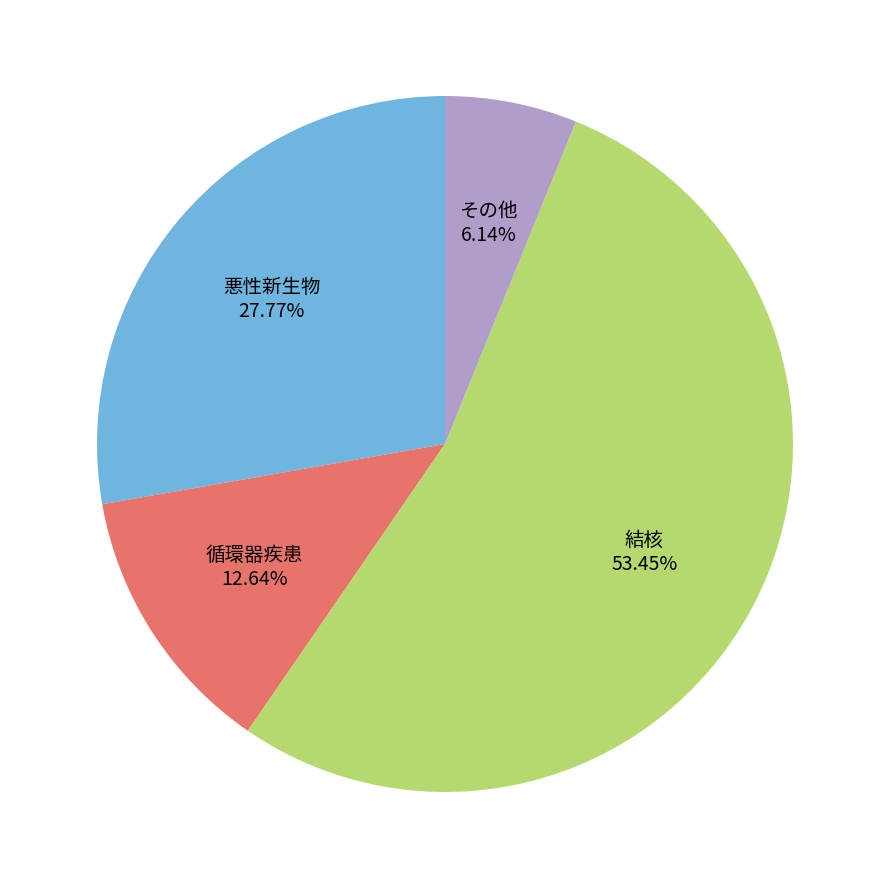

Which category has the biggest portion of the pie?

結核